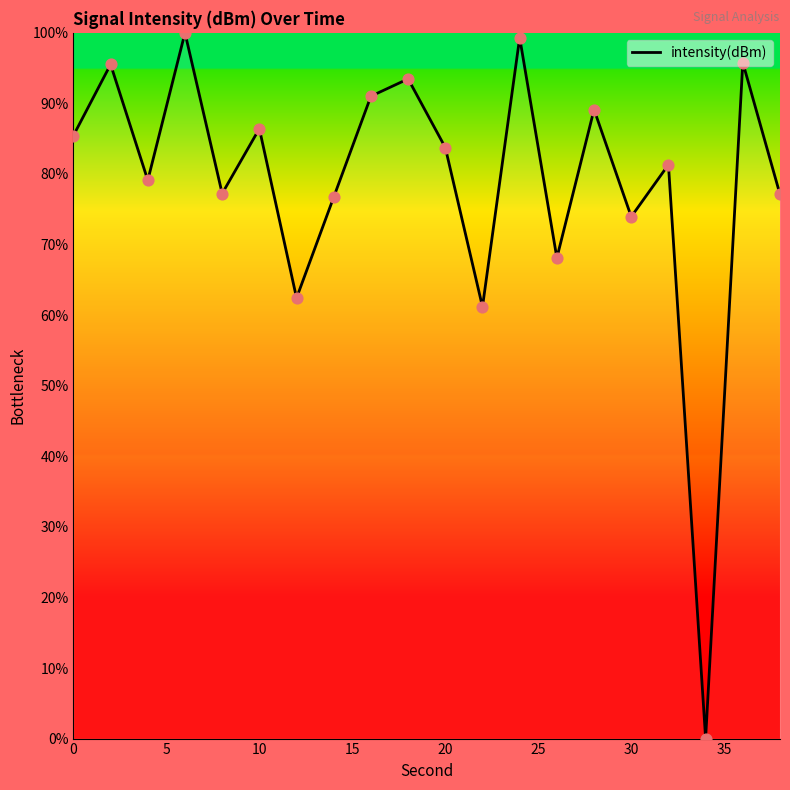

What is the difference between the maximum and minimum values?

100.0